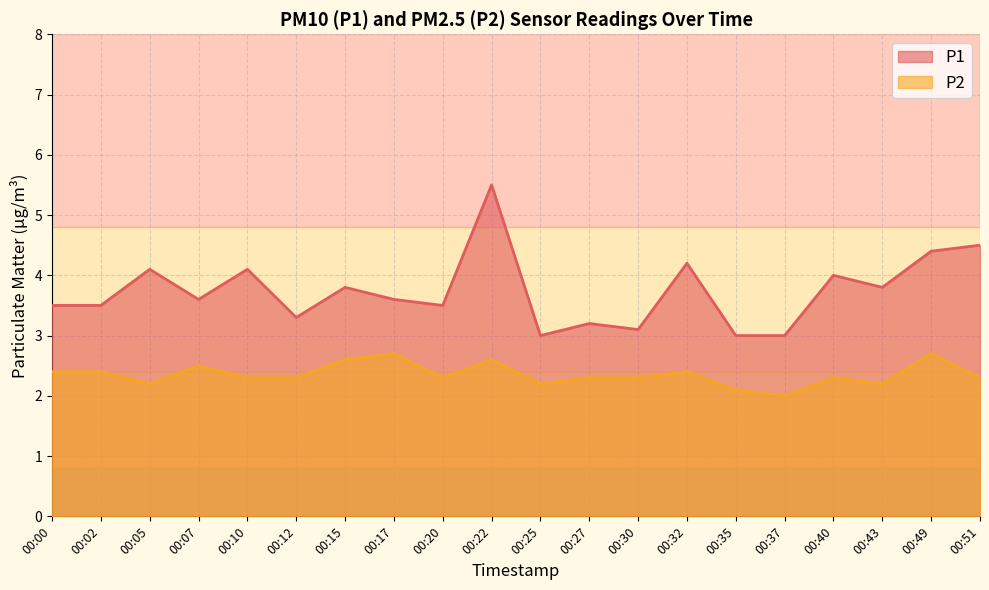

What is the sum of all P1 values?

74.7